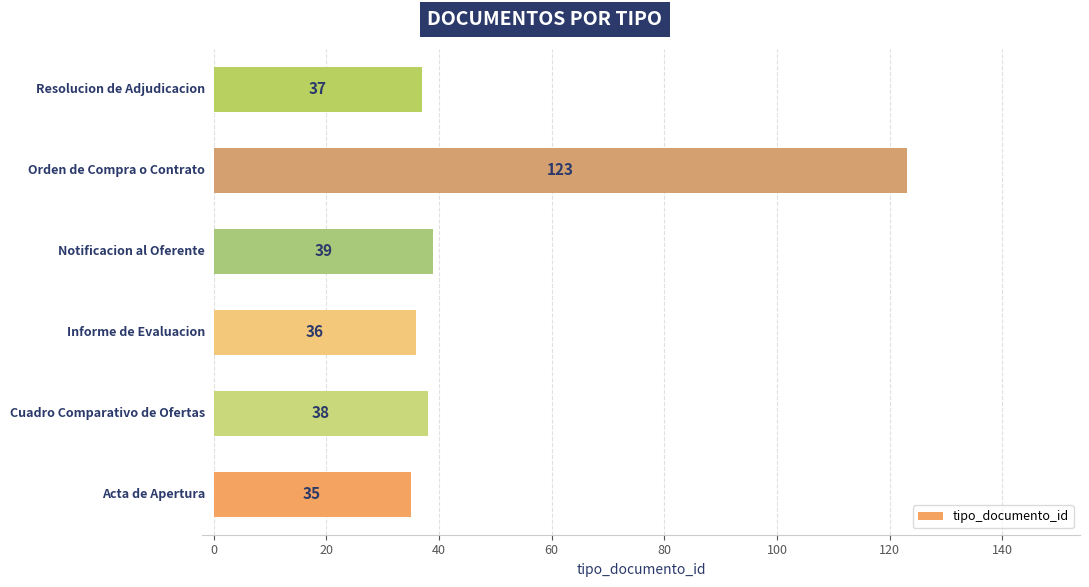

Does the chart contain any negative values?

No